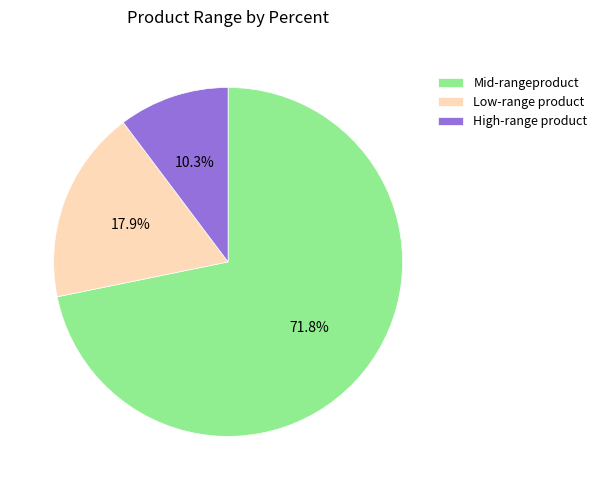

Rank the categories by value from lowest to highest.

High-range product, Low-range product, Mid-rangeproduct